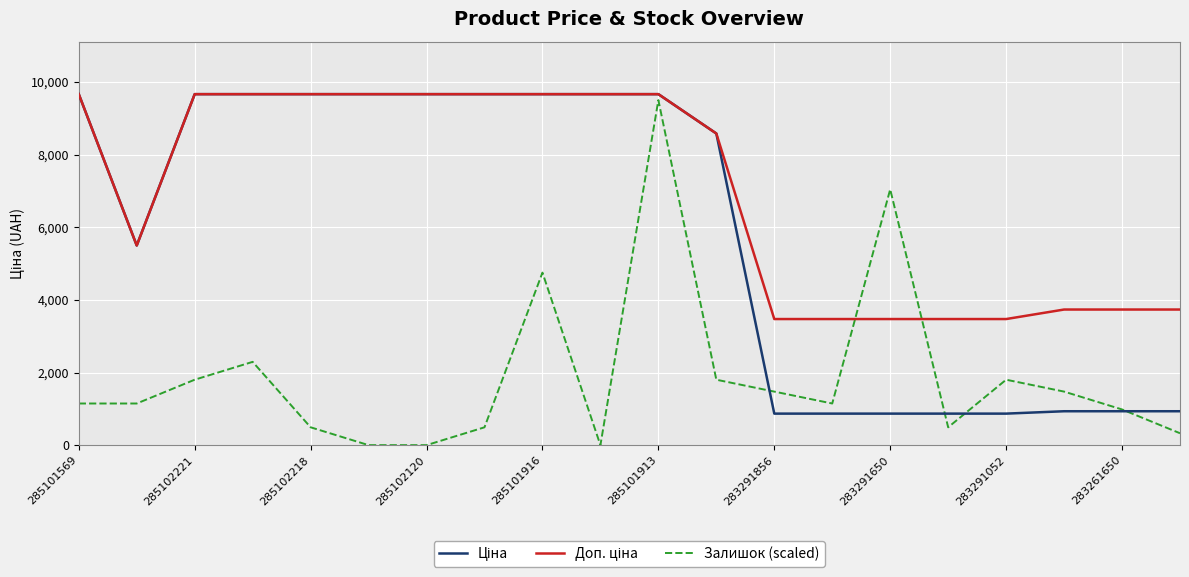

Which series has the largest range (max minus min)?

Залишок (scaled)